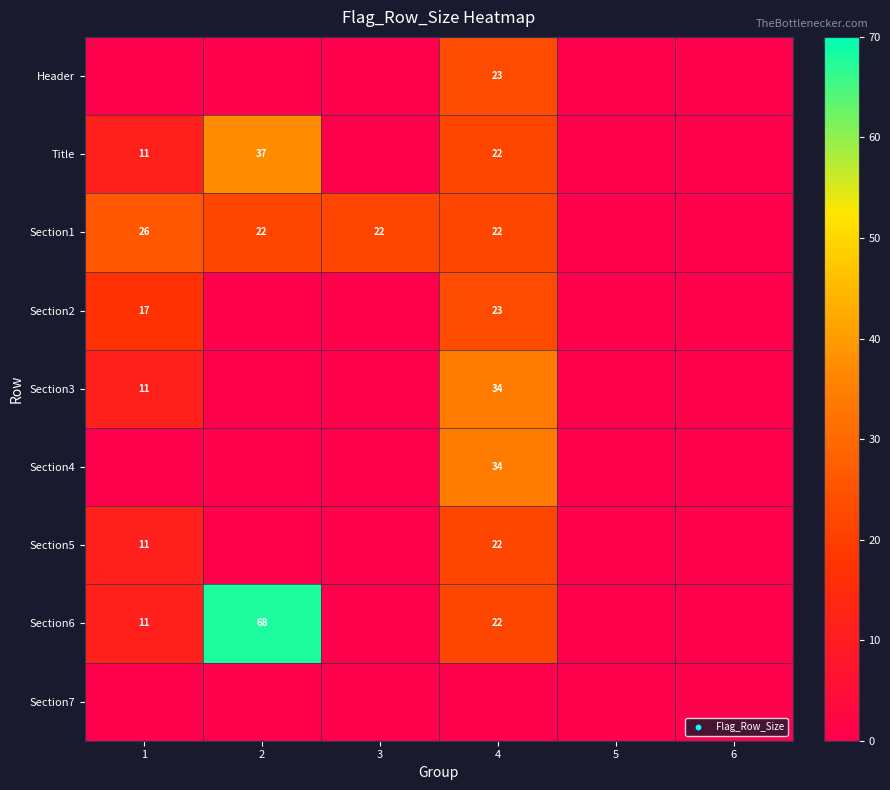

What is the sum of the Section1 values at 3 and 1?

48